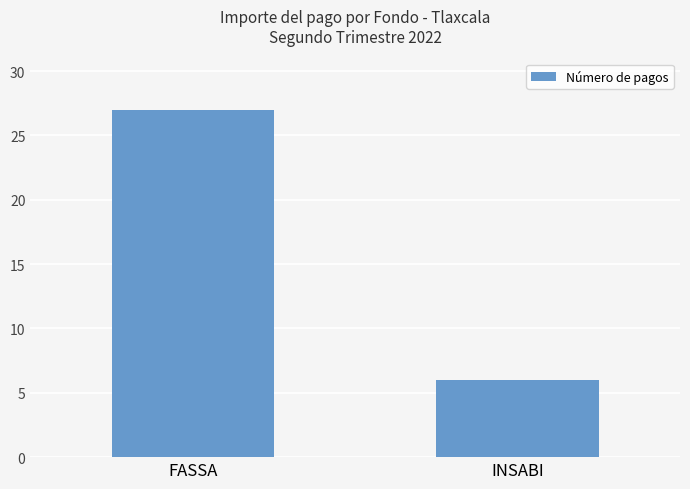

Does the chart contain any negative values?

No